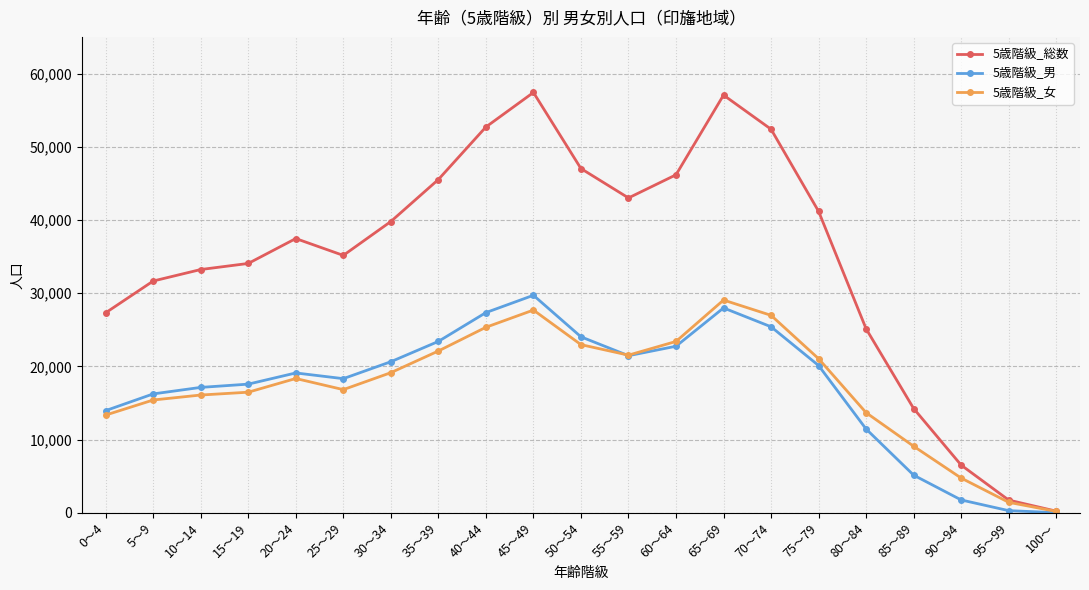

How many data points in 5歳階級_女 are less than 18352?

10